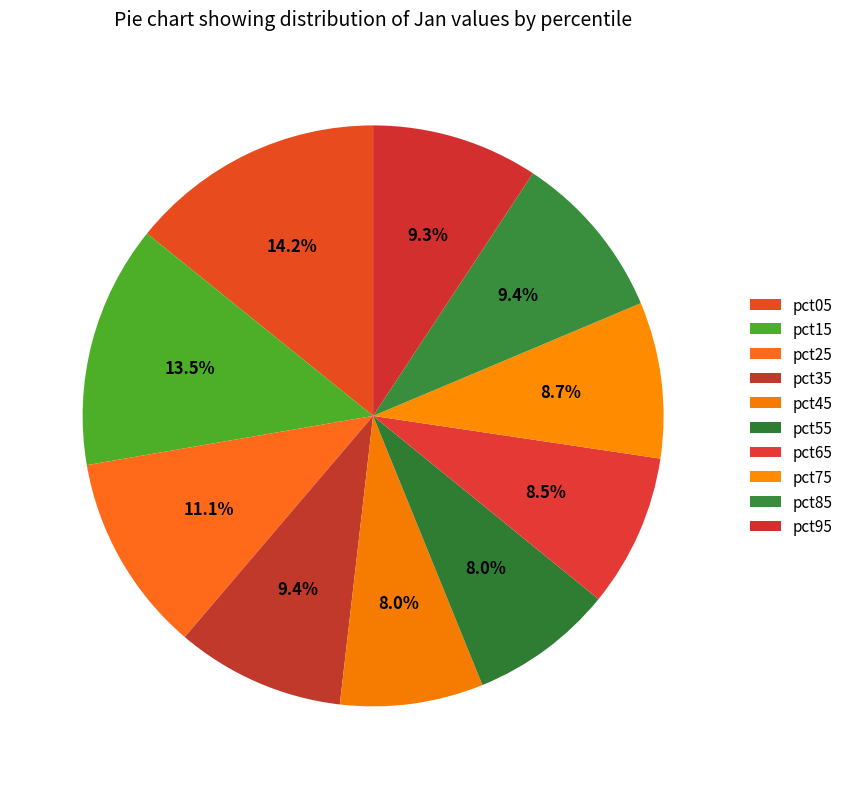

What portion of the pie excludes pct85?

90.6%